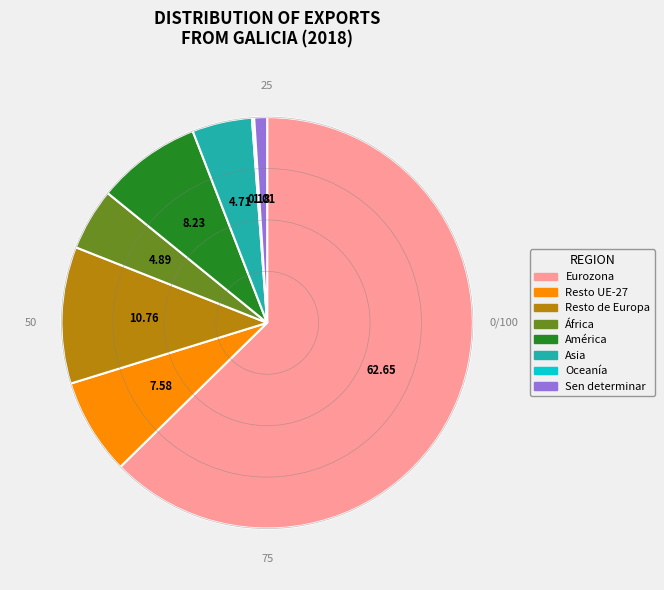

Do América and Eurozona together represent more than half of the pie?

Yes